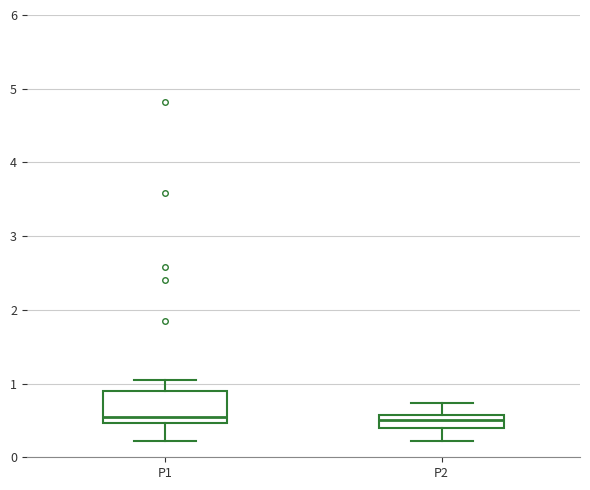

Where is the upper edge of the box for P1 on the y-axis? The values are not printed on the chart, so give them approximately, as read against the axis.

0.9